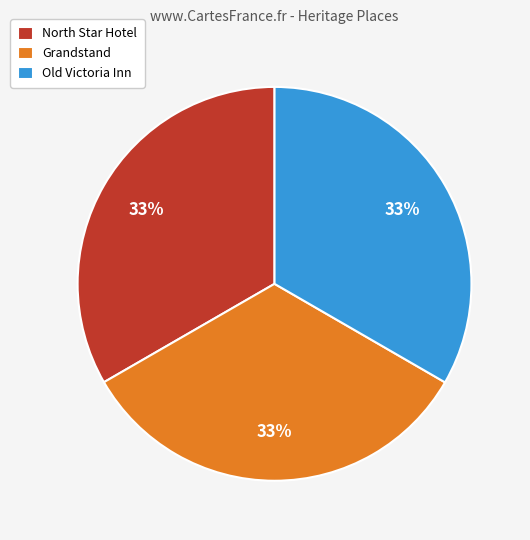

What percentage is the North Star Hotel slice, to the nearest percent?

33%